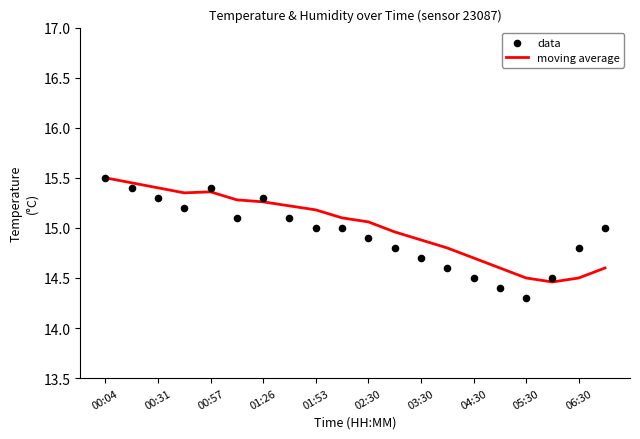

The value of moving average at 00:04 is 5.3. True or false?

False